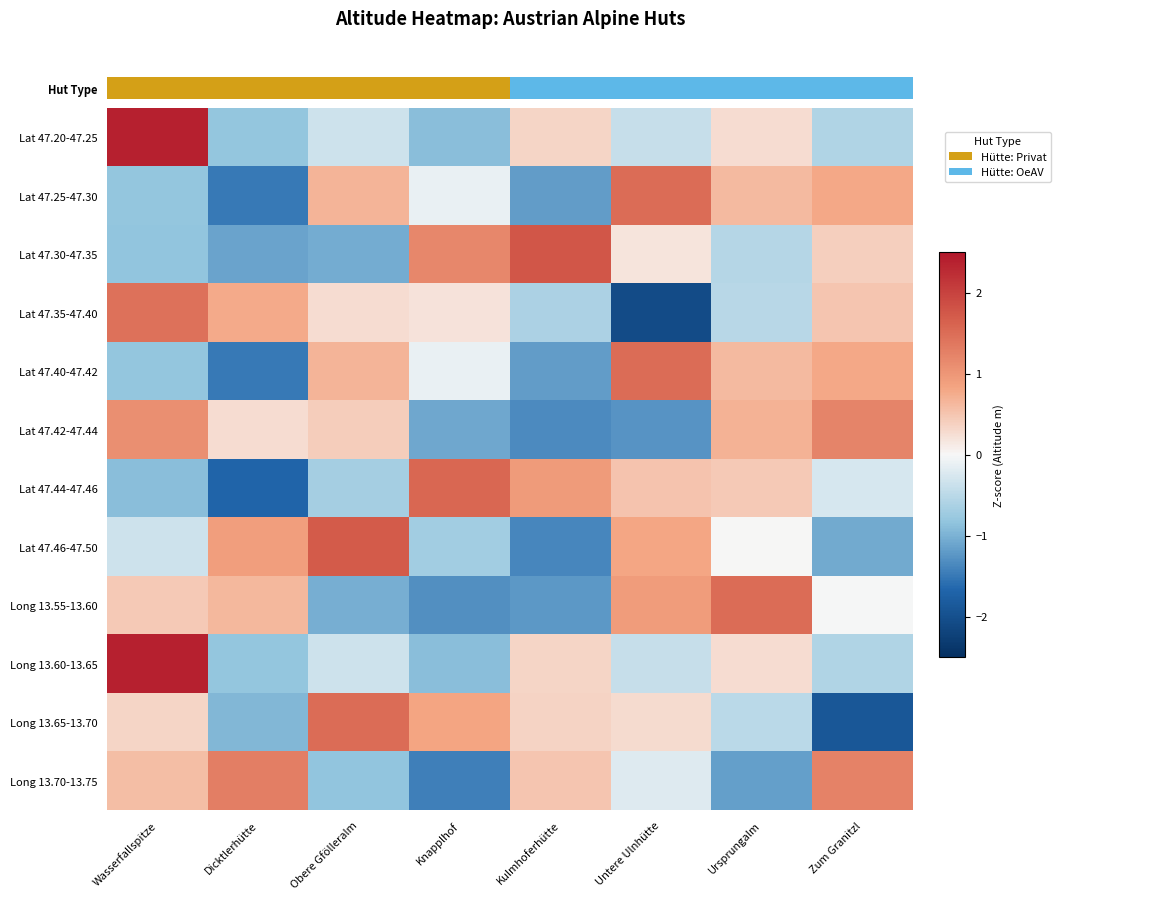

The Long 13.55-13.60 series shows -1.0 at Obere Gfölleralm. True or false?

True